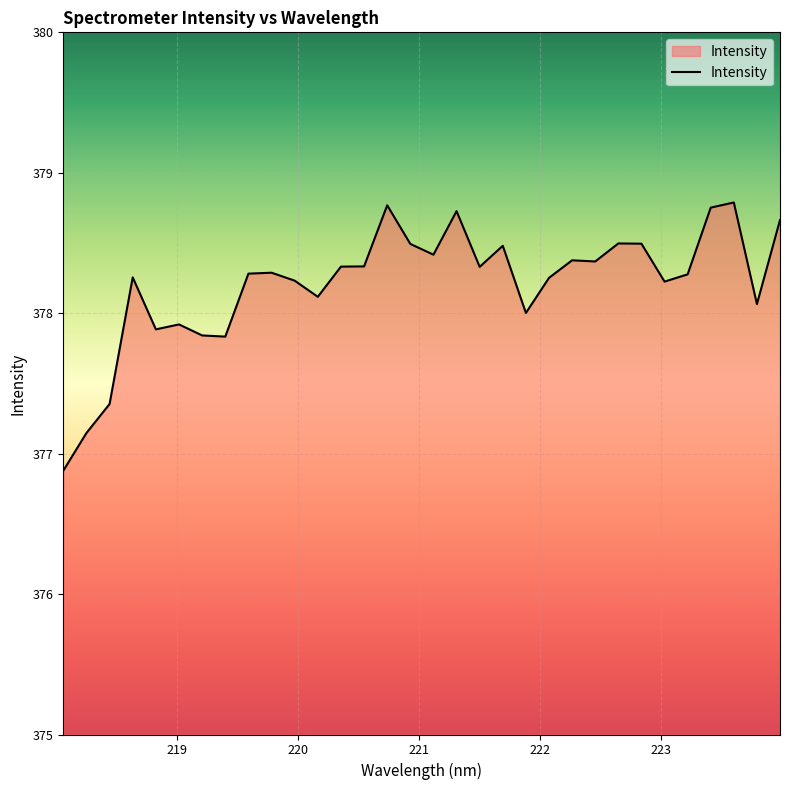

What is the greatest value displayed?

378.8